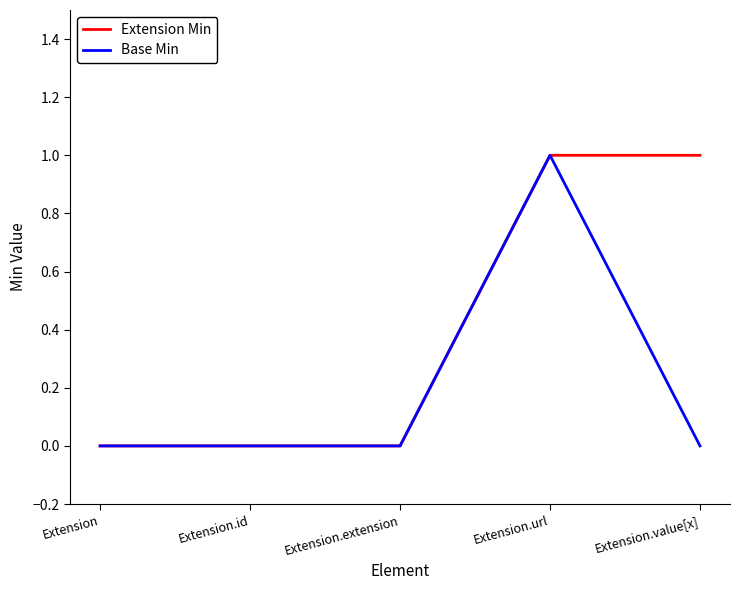

What is the difference between the maximum and minimum values in the Base Min series?

1